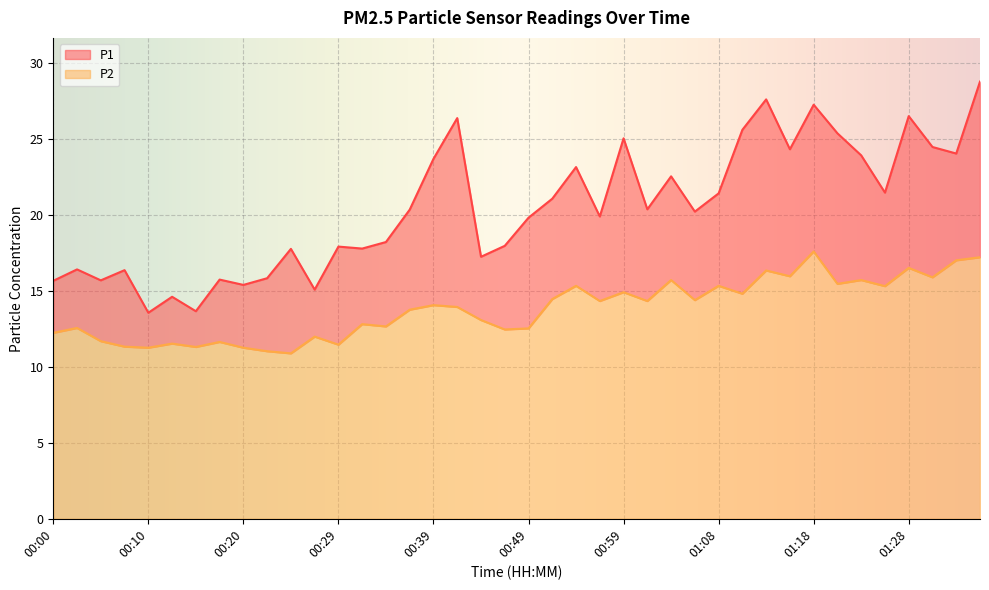

Which series has the largest total across all categories?

P1